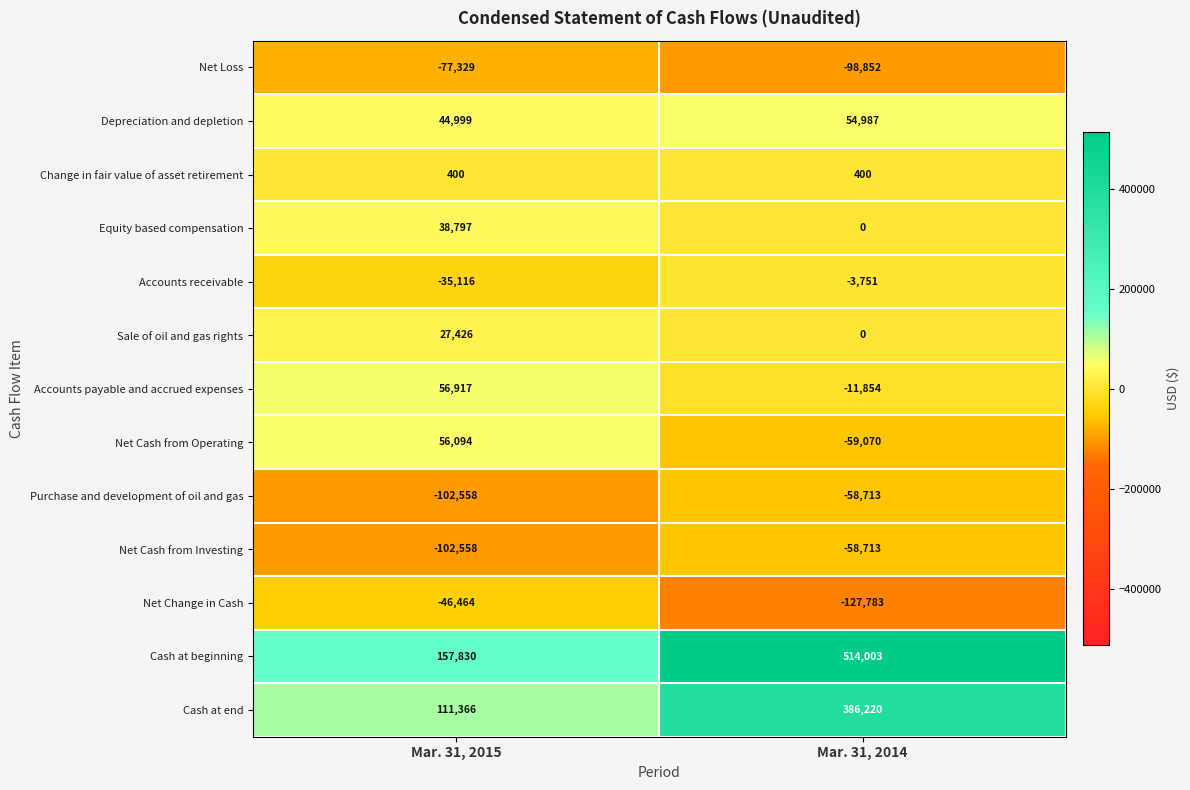

True or false: Cash at end has a value of 124331 at Mar. 31, 2014.

False